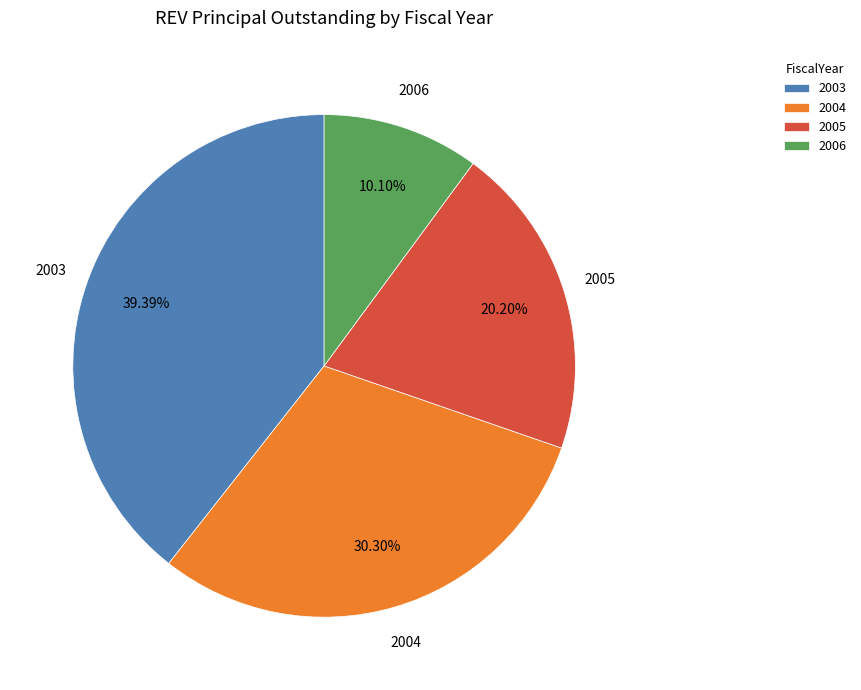

What is the ratio of the value at 2006 to the value at 2005?

0.5